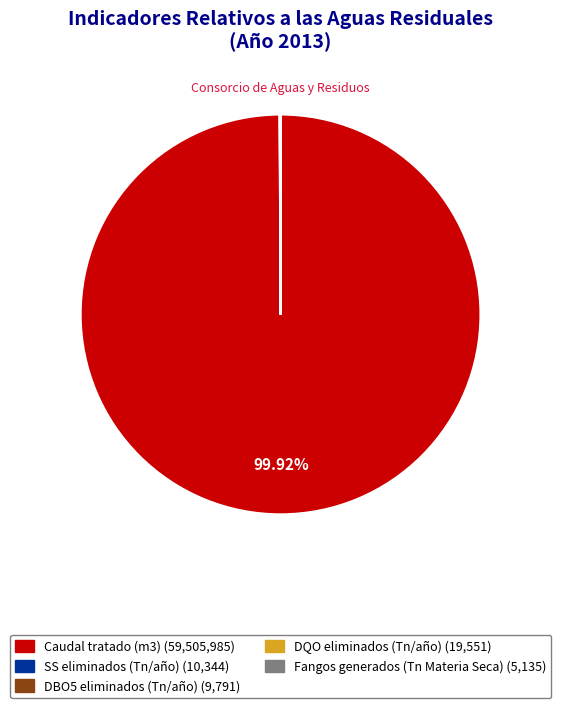

Which category accounts for the majority?

Caudal tratado (m3)